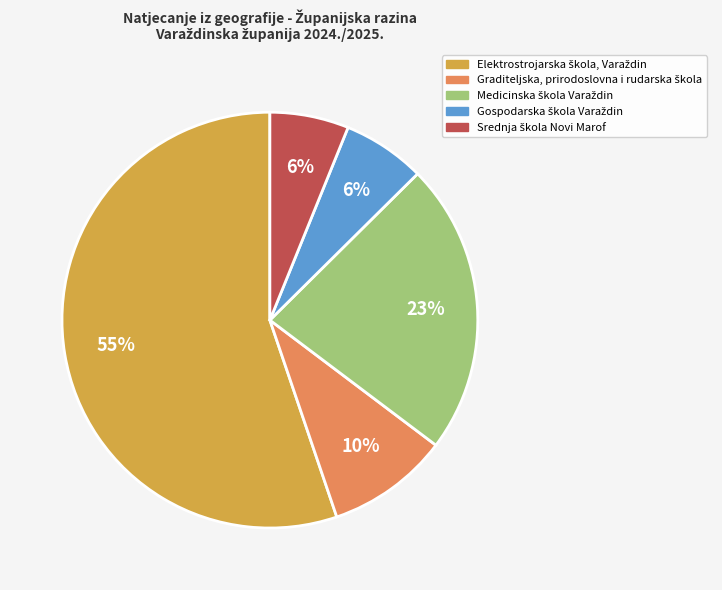

To the nearest percent, what is the average slice percentage?

20%